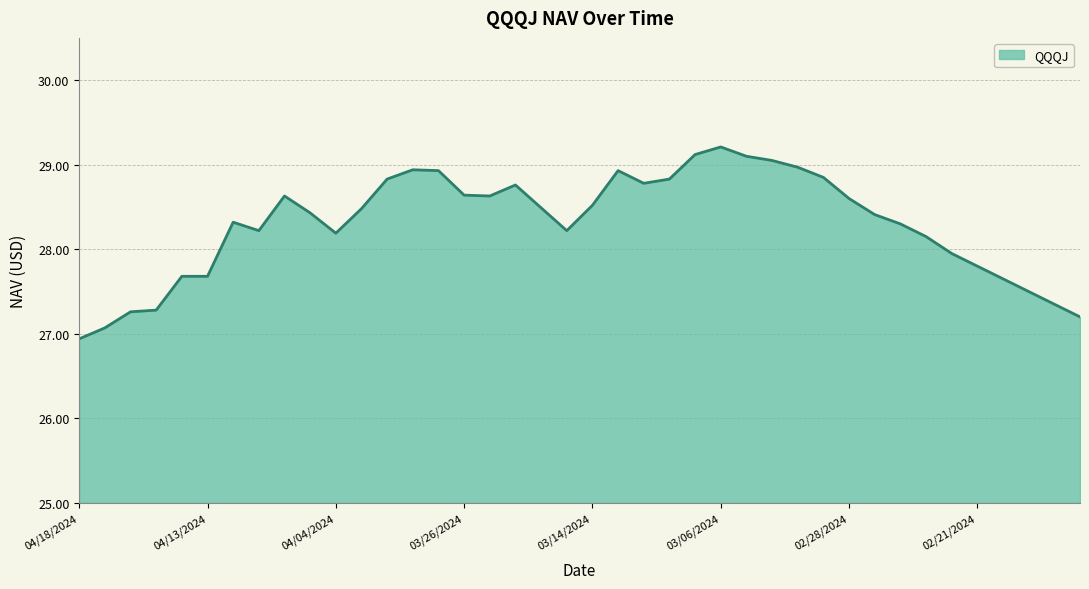

What is the sum of all values?

1131.9